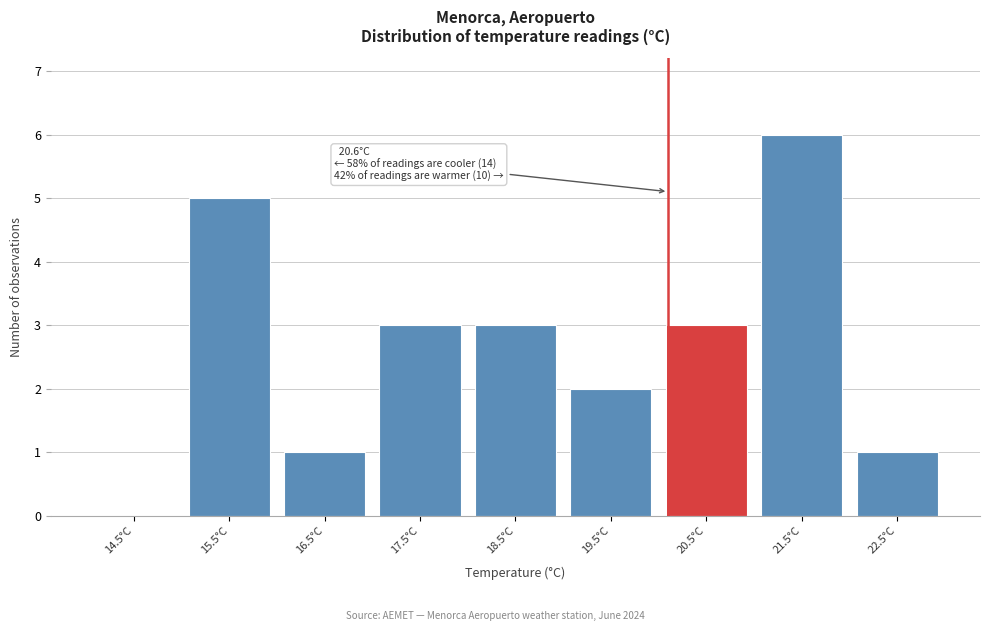

Reading left to right, transcribe all the data shown in this chart.

14.5°C=0	15.5°C=5	16.5°C=1	17.5°C=3	18.5°C=3	19.5°C=2	20.5°C=3	21.5°C=6	22.5°C=1